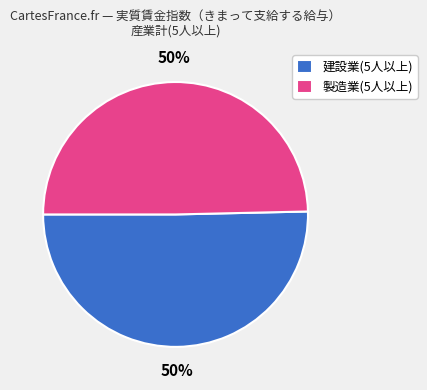

Approximately how many times larger is the value at 製造業(5人以上) compared to 建設業(5人以上)?

1.0